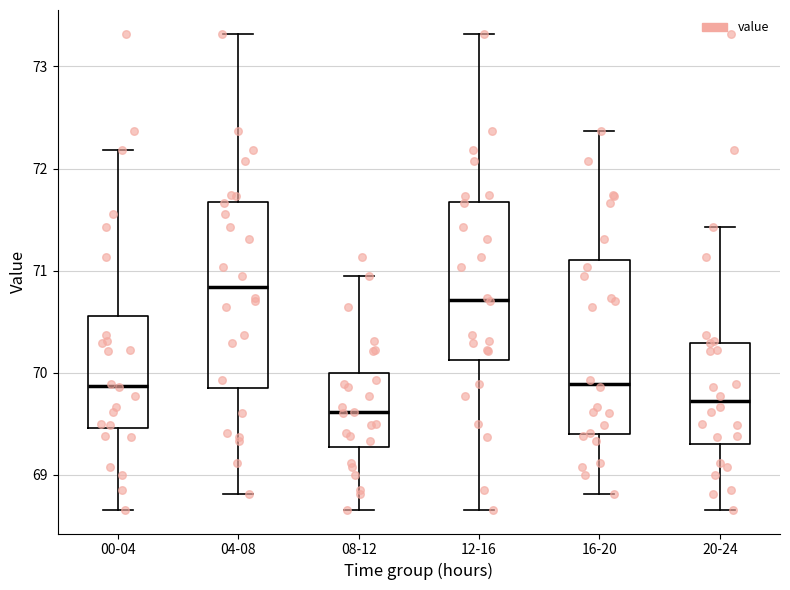

Where does the lower whisker of the box for 08-12 end on the y-axis? The values are not printed on the chart, so give them approximately, as read against the axis.

68.7